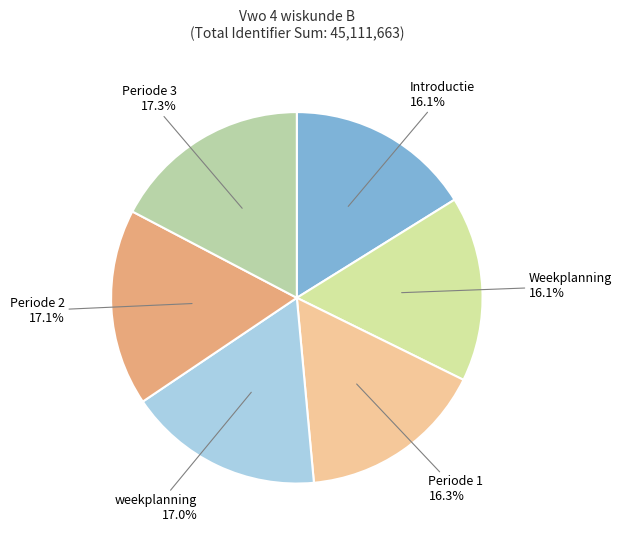

Does any single category account for the majority?

No